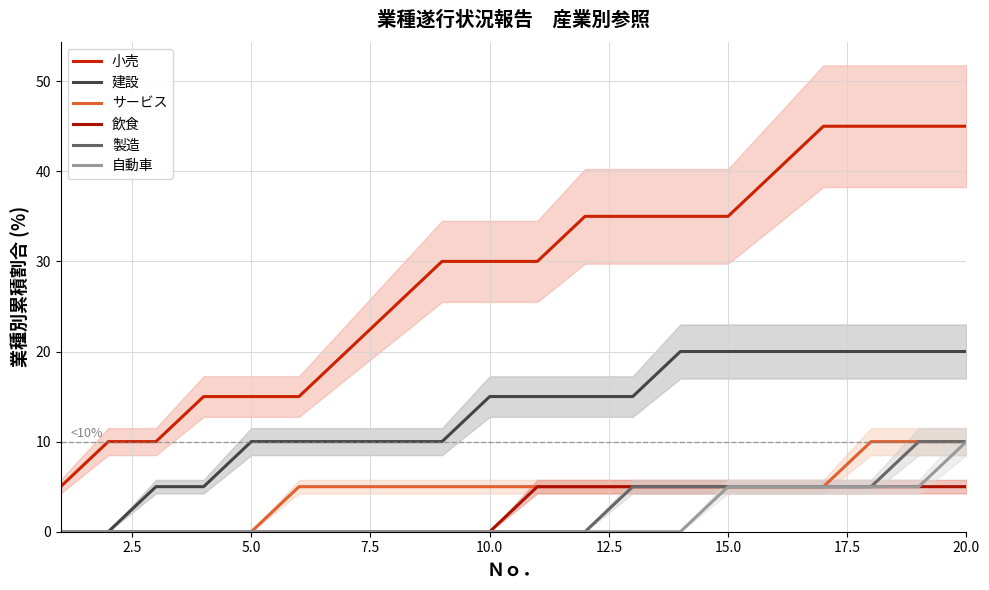

Count the number of data series in this chart.

6